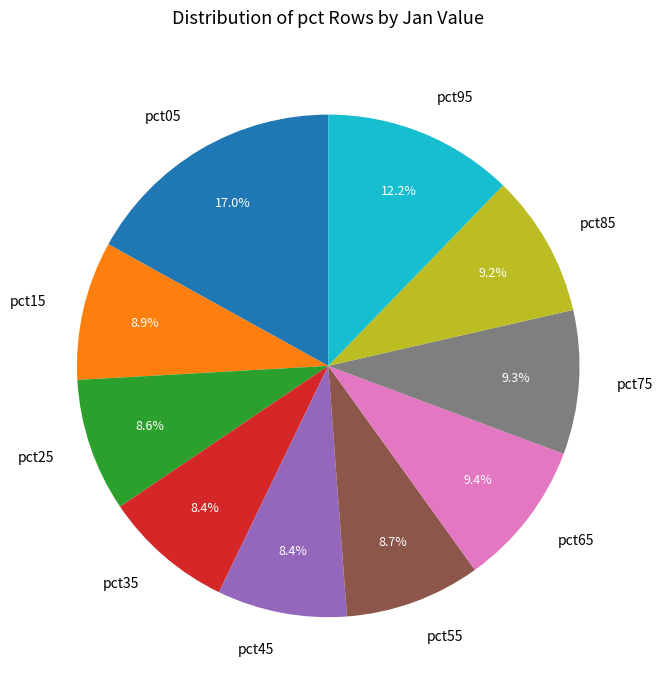

The pct55 slice represents 9% of the pie. True or false?

True